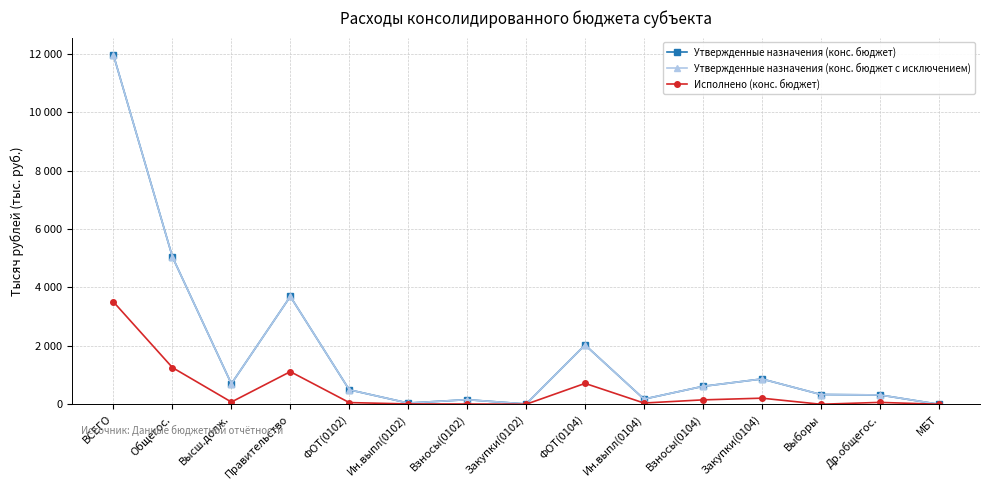

What is the total value across all series at Др.общегос.?

701.8